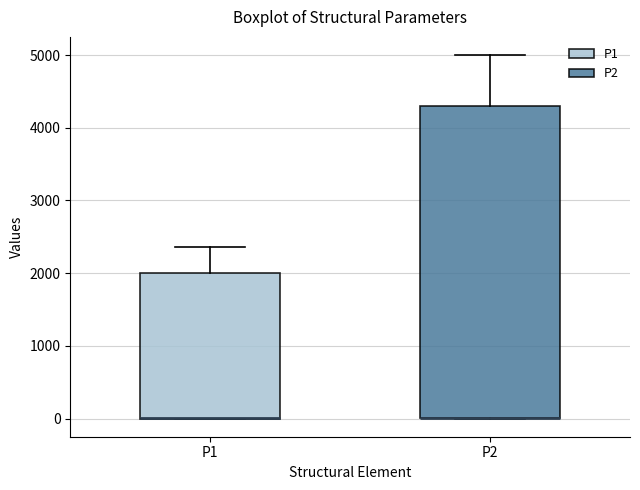

Reading left to right, transcribe this box plot: for each box, give where its median line is, the range the box spans, and where its two whiskers end, as read against the y-axis. The values are not printed on the chart, so give them approximately, as read against the axis.

P1: median 0 (drawn on the box's lower edge), box 0 to 2000, whiskers 0 to 2400
P2: median 0 (drawn on the box's lower edge), box 0 to 4300, whiskers 0 to 5000